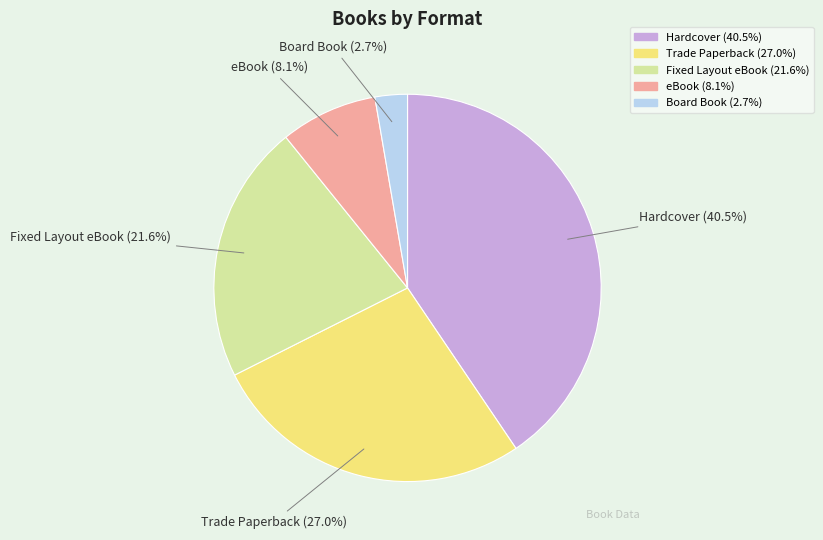

Does any single category account for the majority?

No